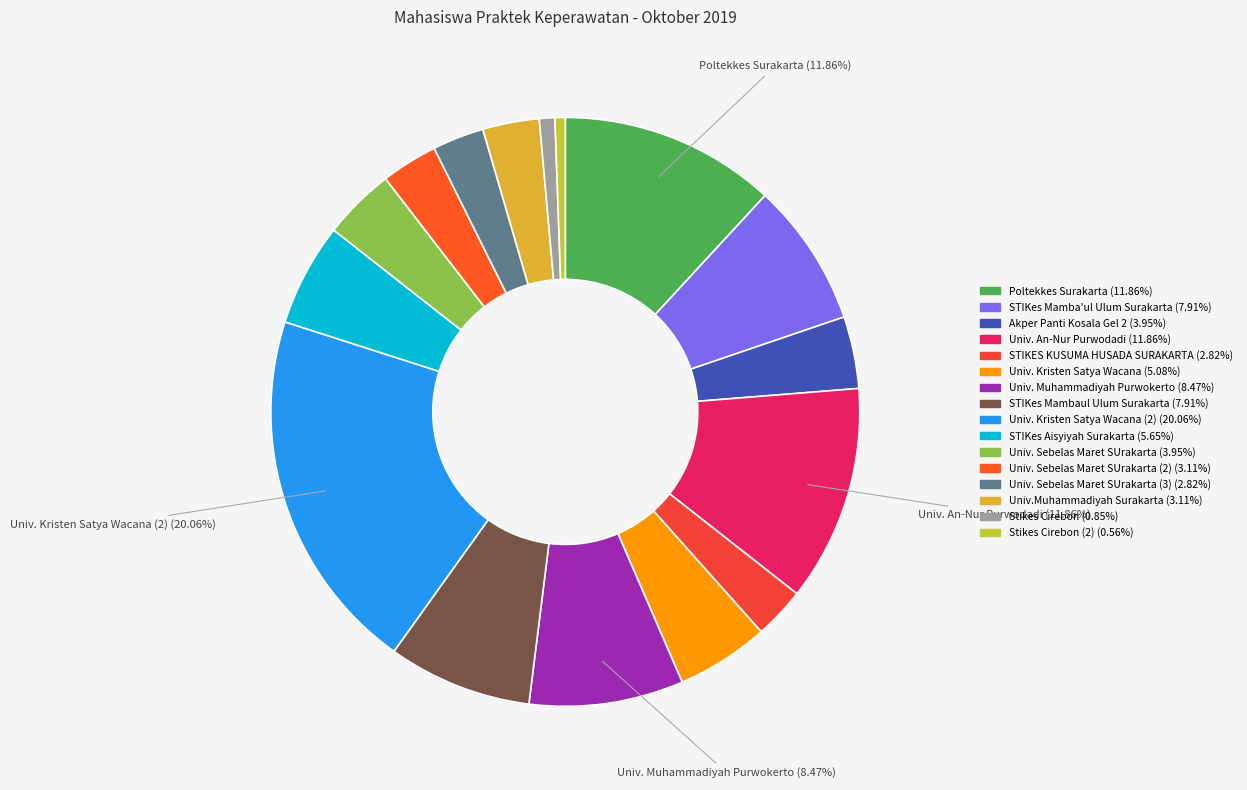

Is there a majority slice in this chart?

No